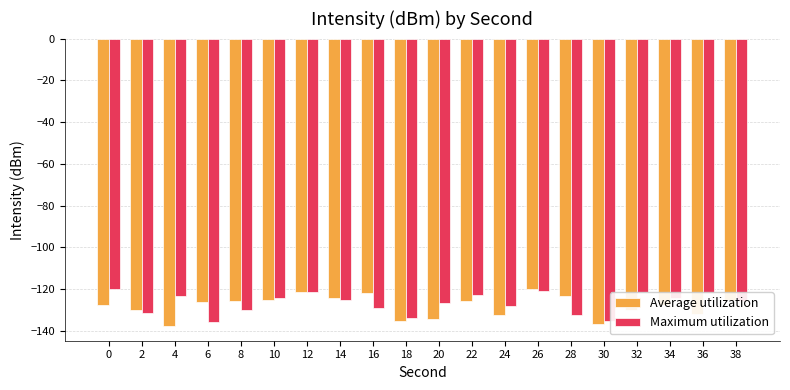

Are the bars horizontal?

No